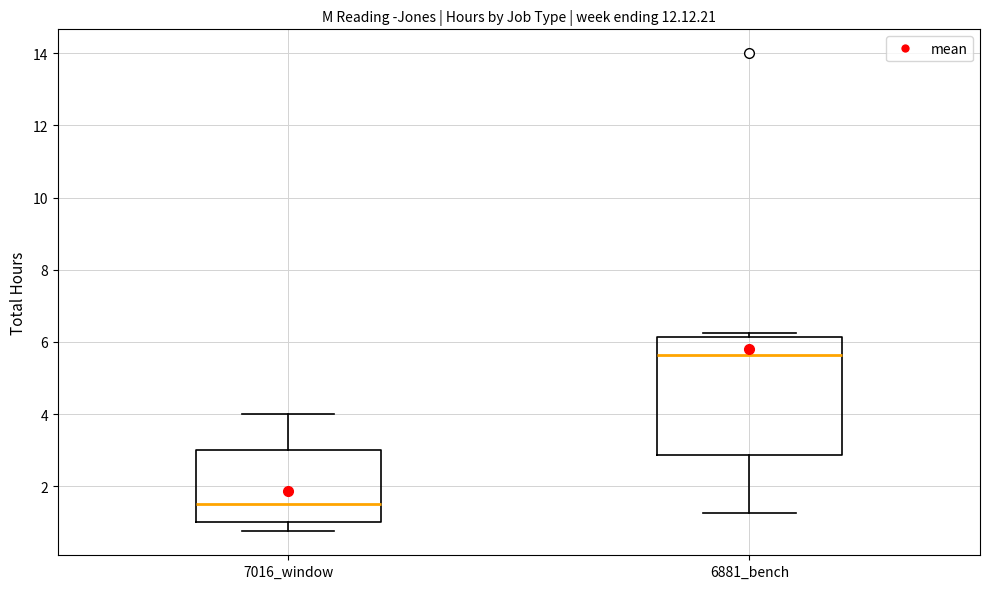

Which box has the highest median line?

6881_bench